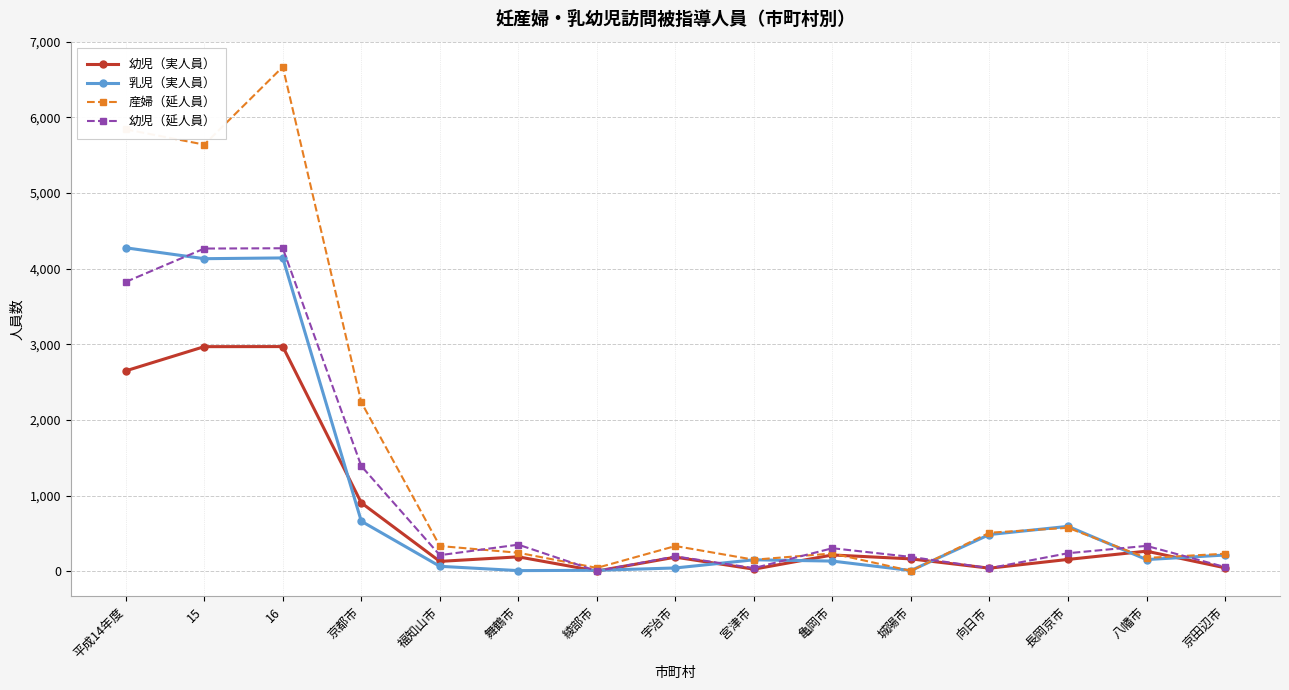

At which category does 産婦（延人員） reach its first local peak?

16